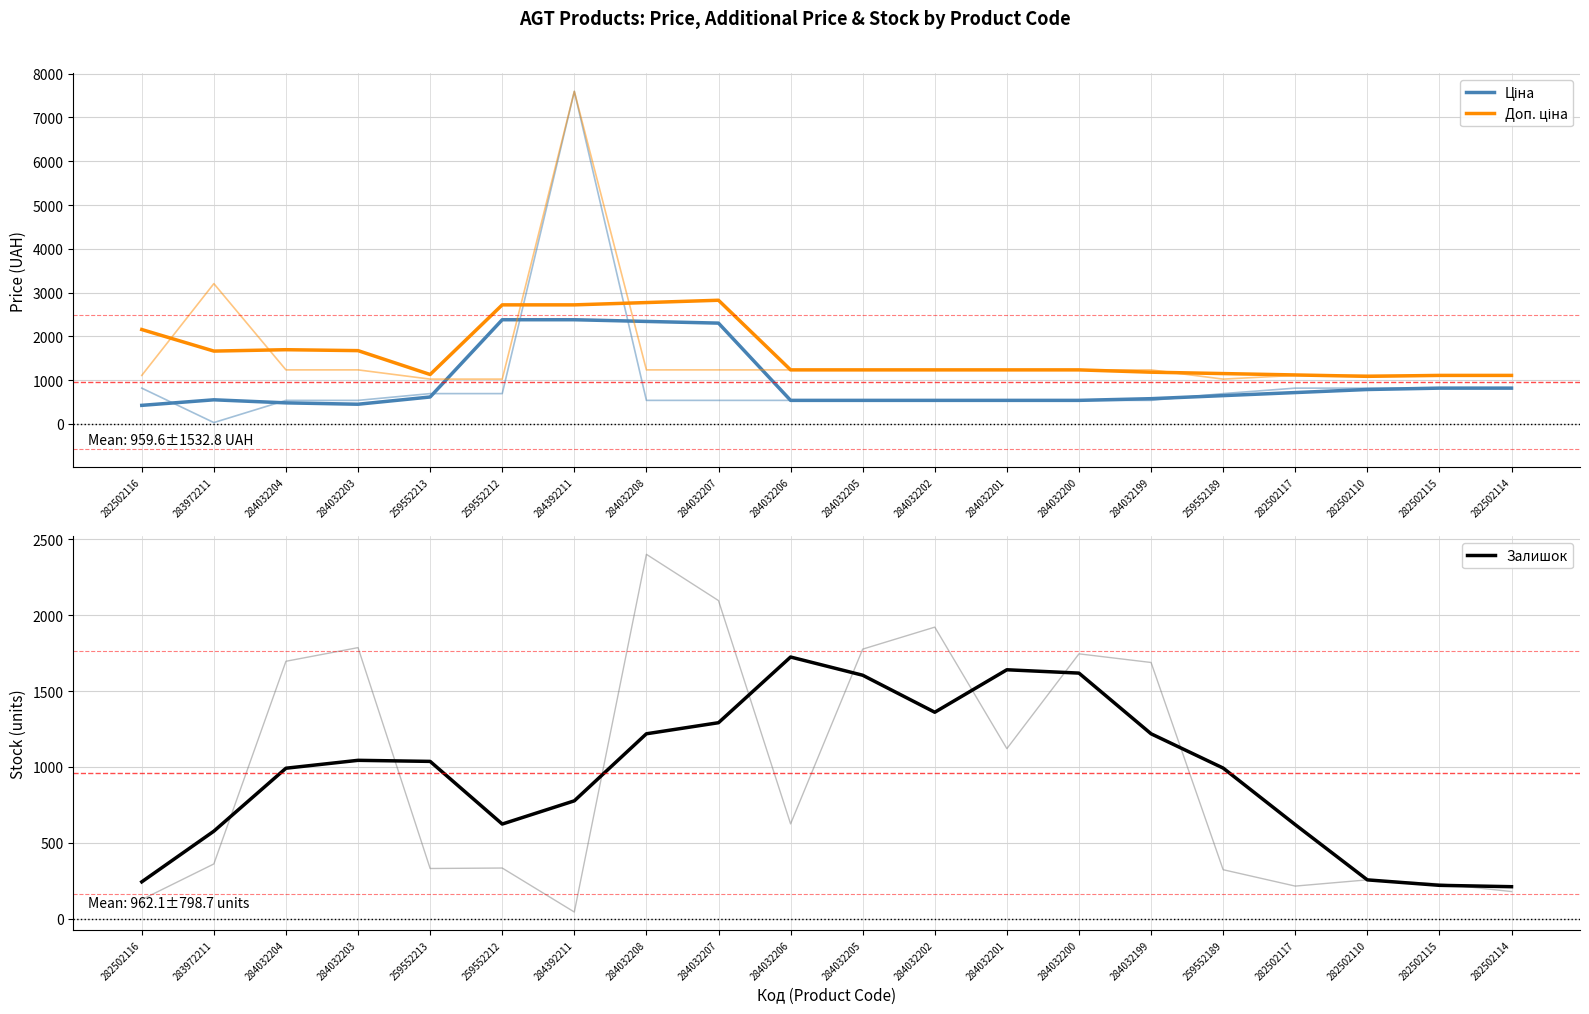

Which series has the largest total across all categories?

Доп. ціна